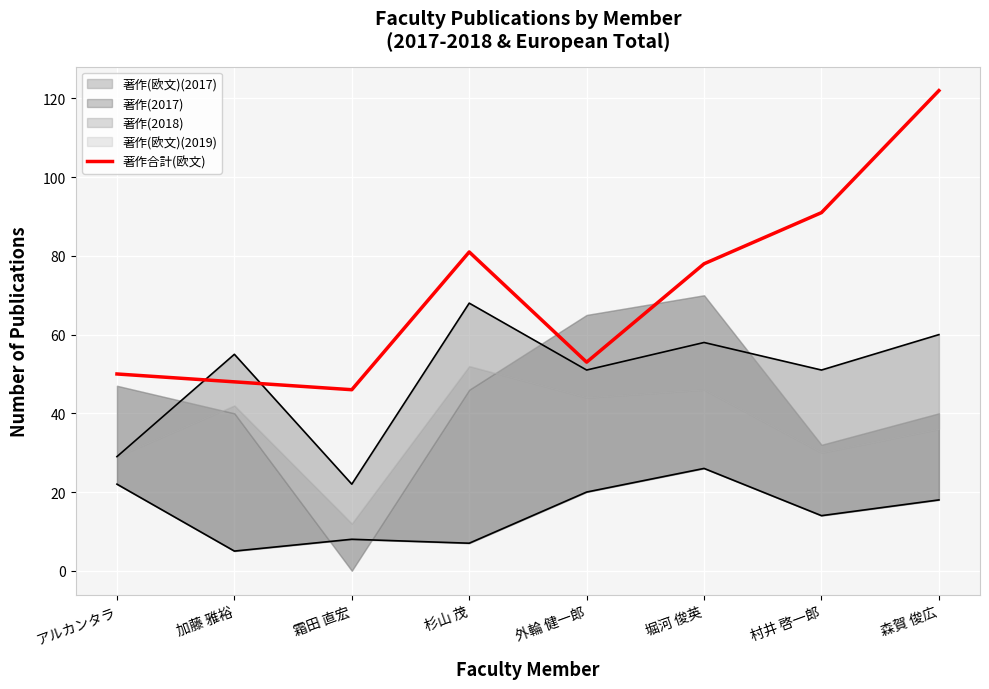

List the labels in order of value, largest first.

森賀 俊広, 村井 啓一郎, 杉山 茂, 堀河 俊英, 外輪 健一郎, アルカンタラ, 加藤 雅裕, 霜田 直宏